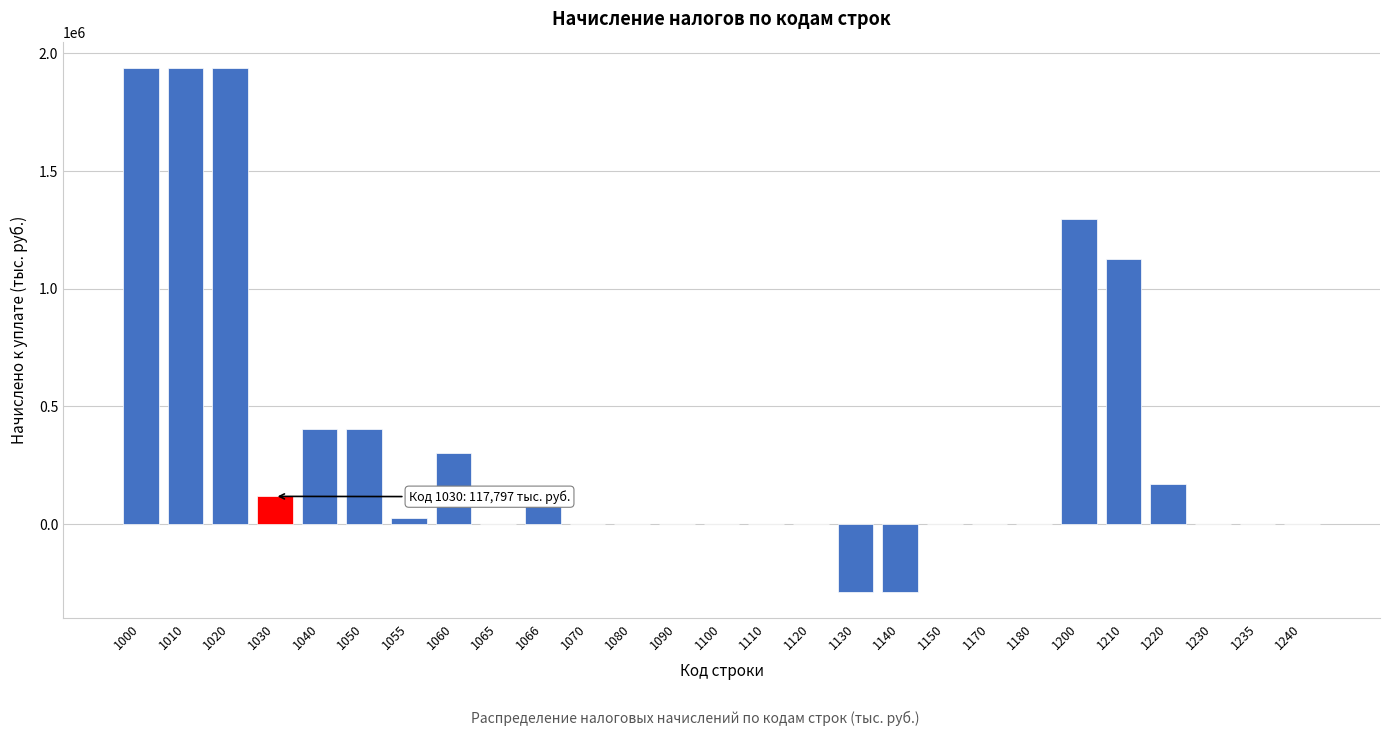

What is the ratio of the value at 1010 to the value at 1200?

1.5